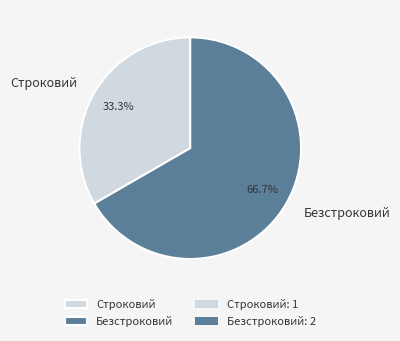

To the nearest percent, what is the combined percentage of Безстроковий and Строковий?

100%